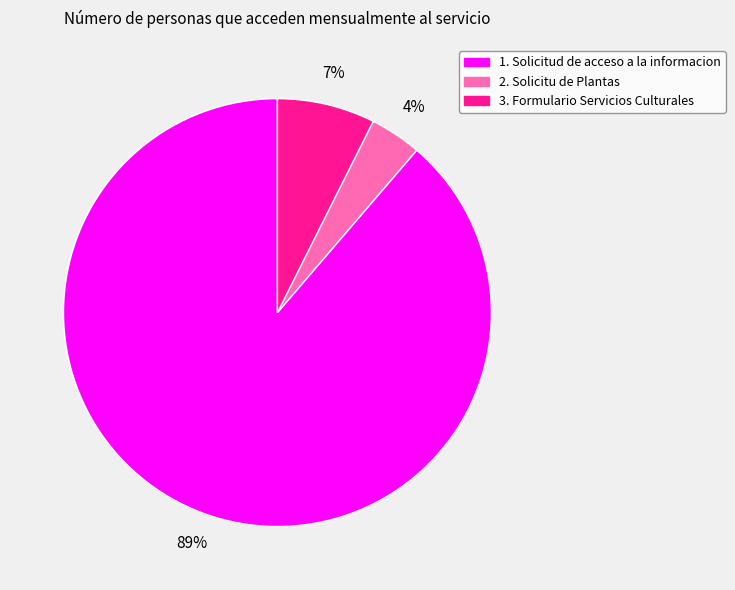

Combined, do 2. Solicitu de Plantas and 3. Formulario Servicios Culturales account for over 50%?

No